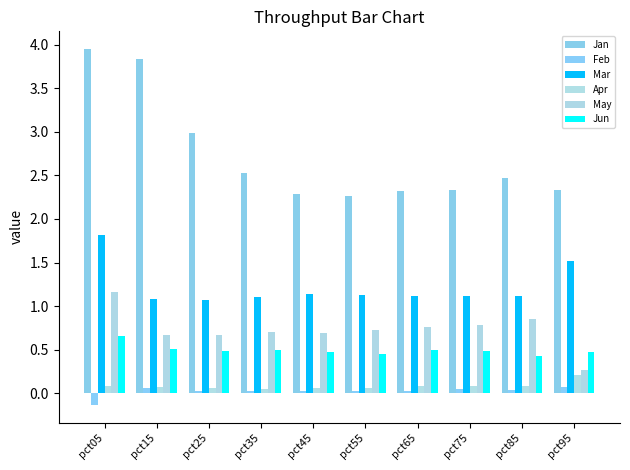

At which category is the sum across all series the highest?

pct05